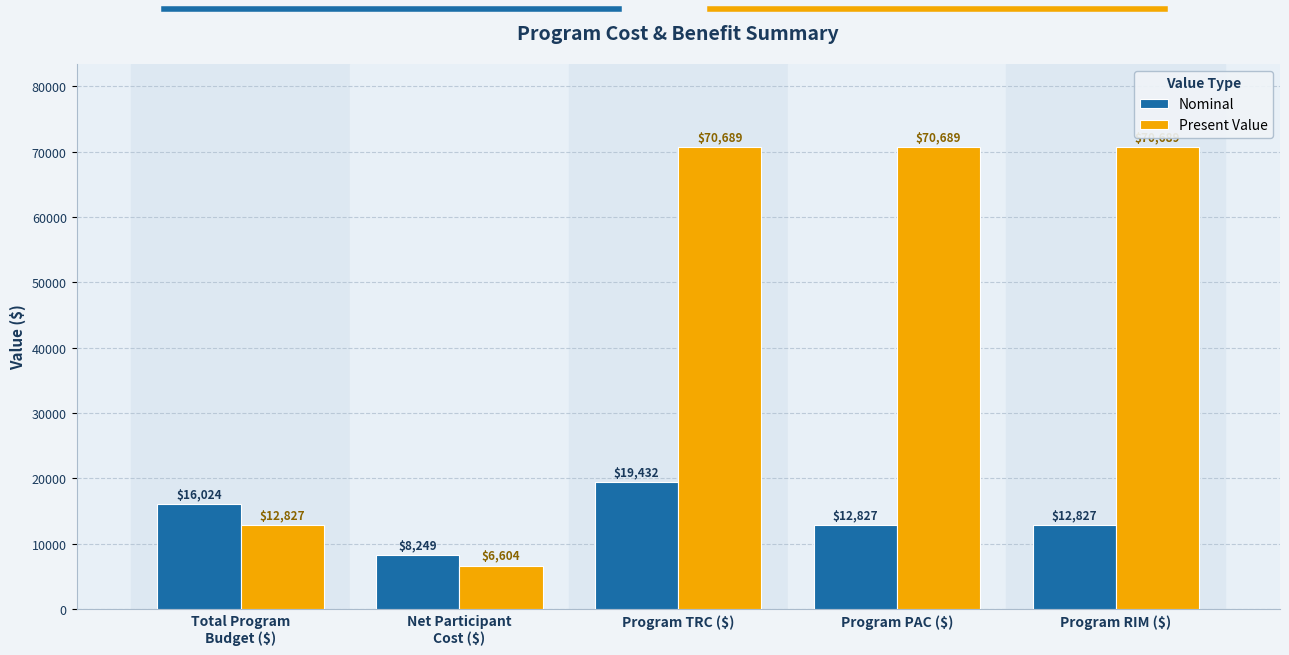

How many bars are there in each group?

2